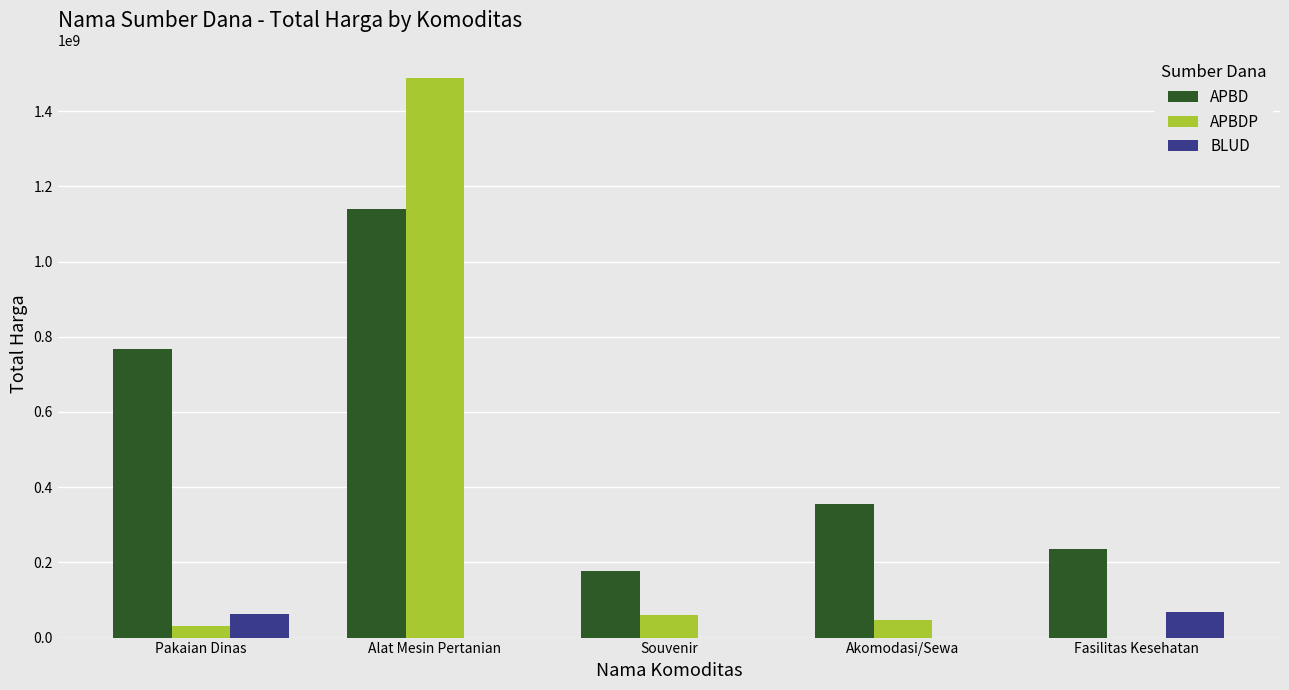

Is it true that APBDP equals 797168208 at Alat Mesin Pertanian?

False